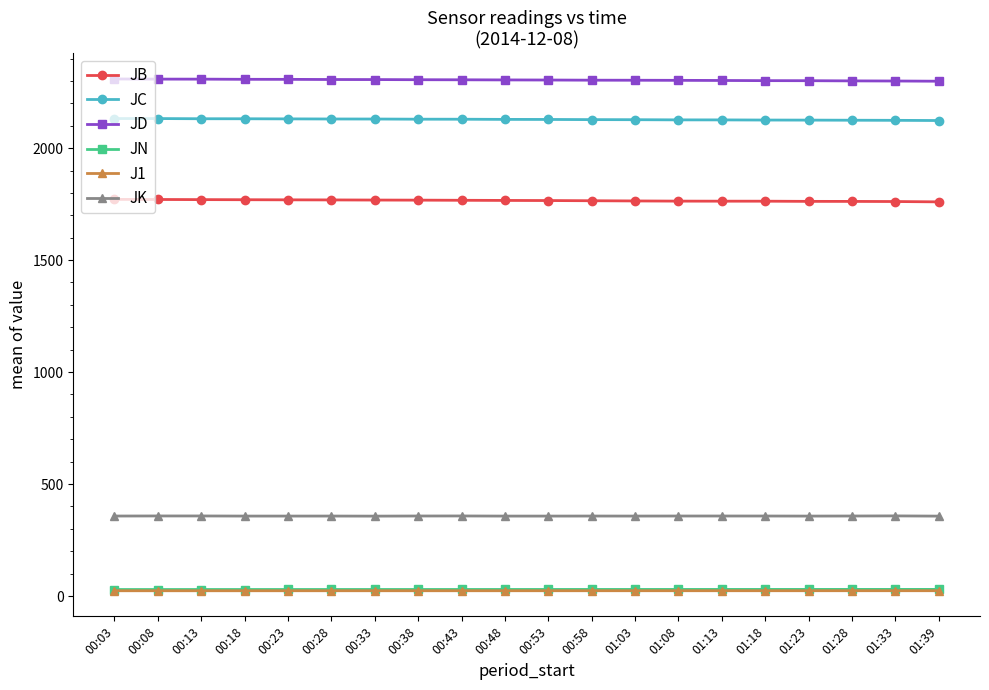

Which series has the largest total across all categories?

JD